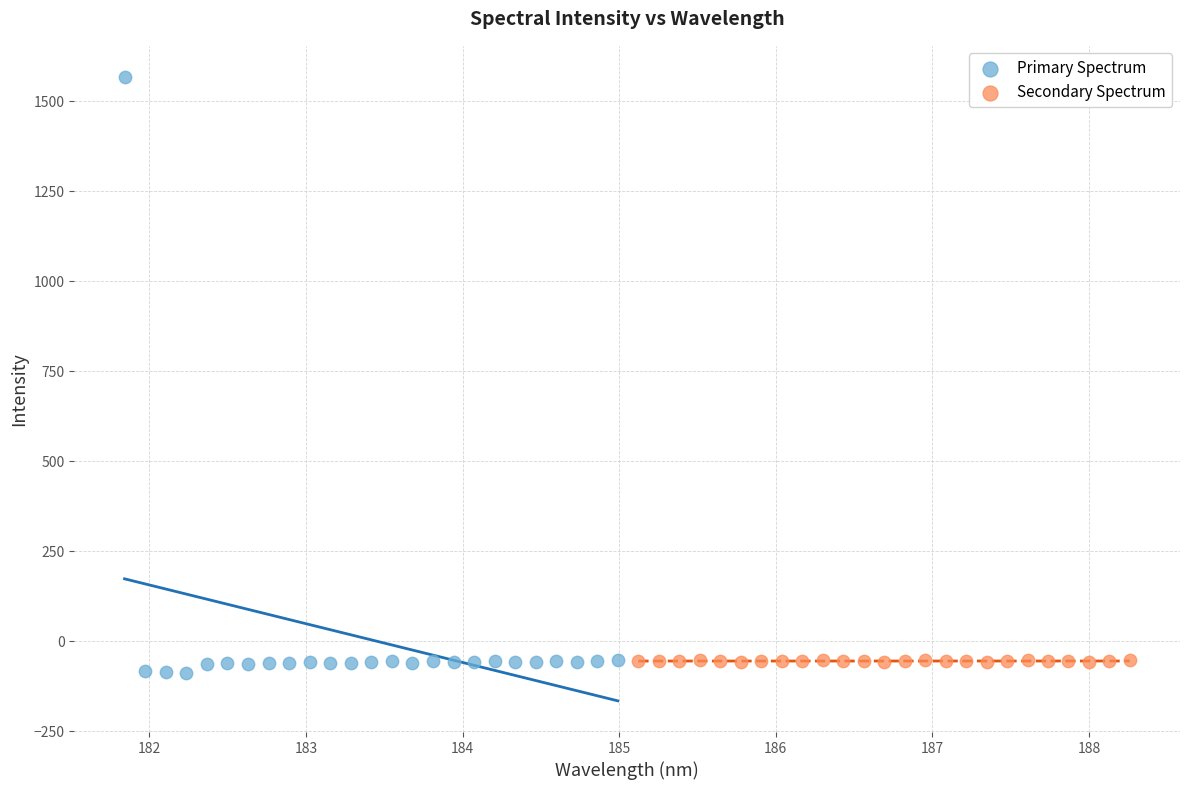

Which series contains the highest Y value?

Primary Spectrum